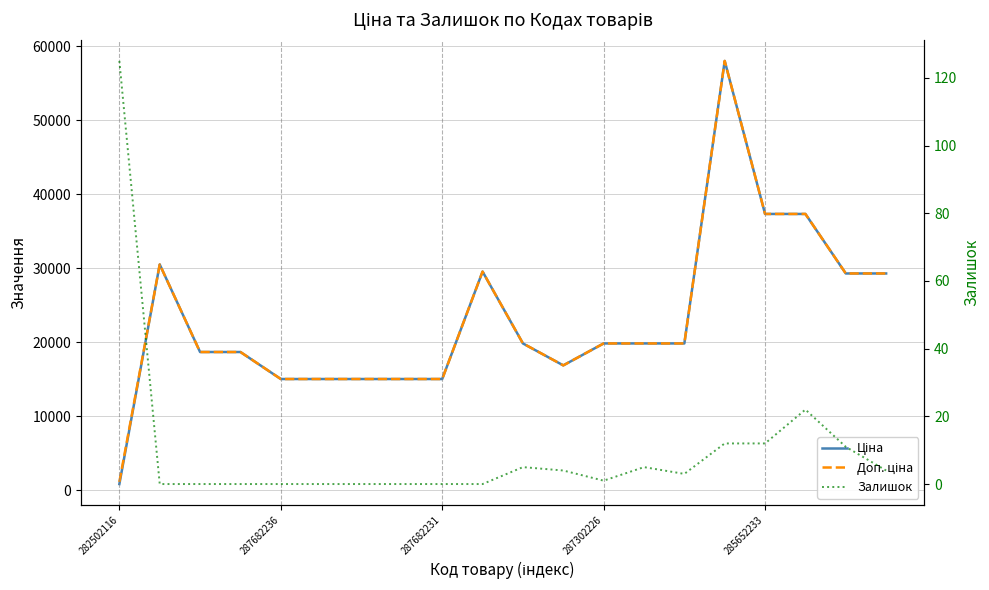

Rank the series by their maximum value, from lowest to highest.

Залишок, Ціна, Доп. ціна